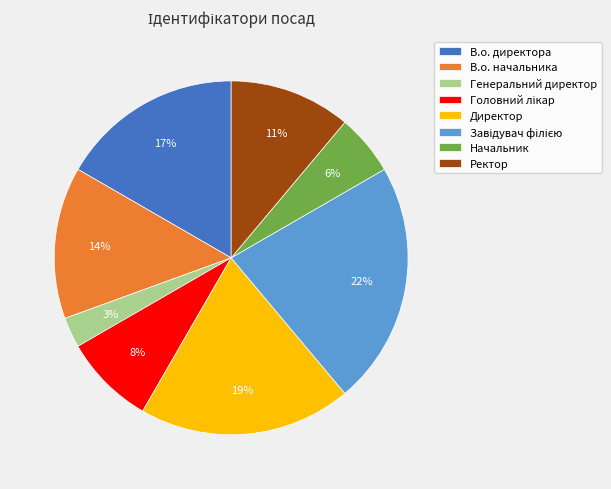

How many slices are in this pie chart?

8